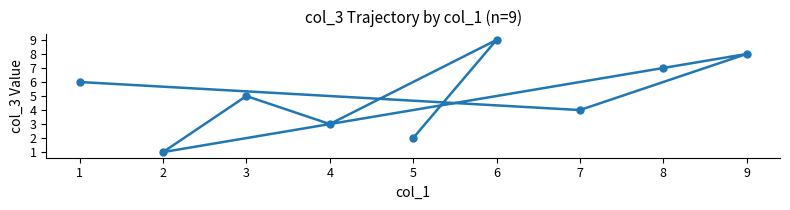

Does the chart have visible grid lines?

No